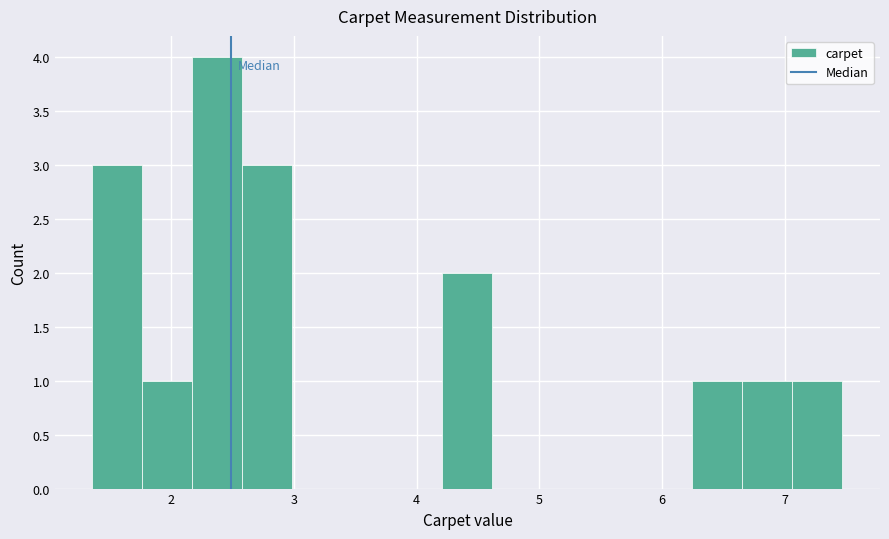

How tall is the bar that spans 2.2 to 2.6 on the x-axis? Neither the bar edges nor the heights are printed on the chart, so give them approximately, as read against the axes.

4